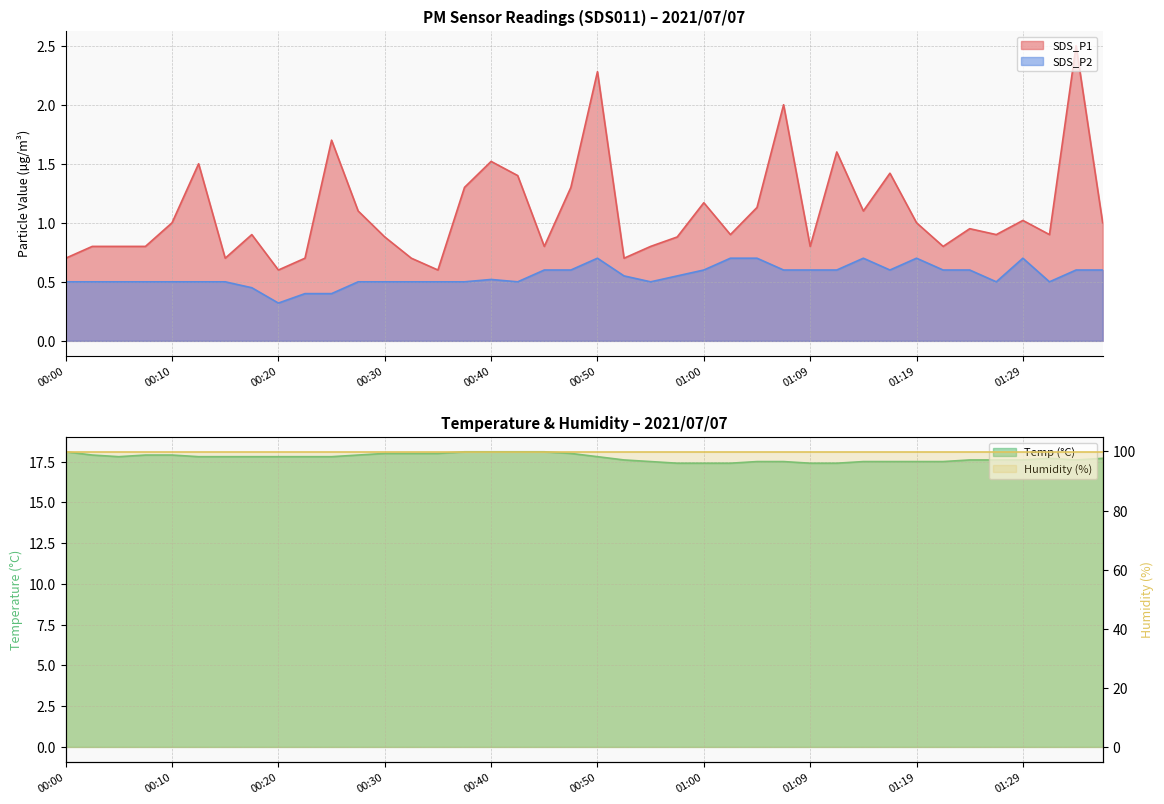

True or false: SDS_P1 and SDS_P2 intersect in this chart.

False